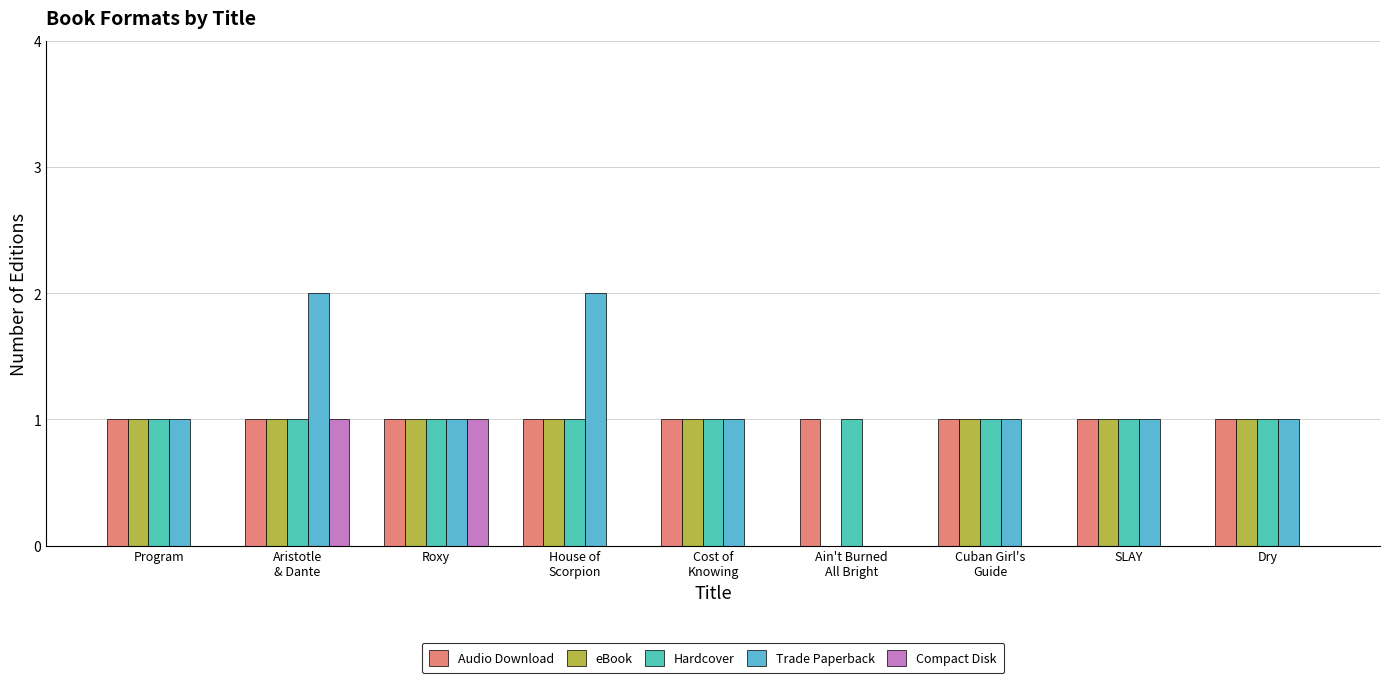

The value of Trade Paperback at Roxy is 1. True or false?

True